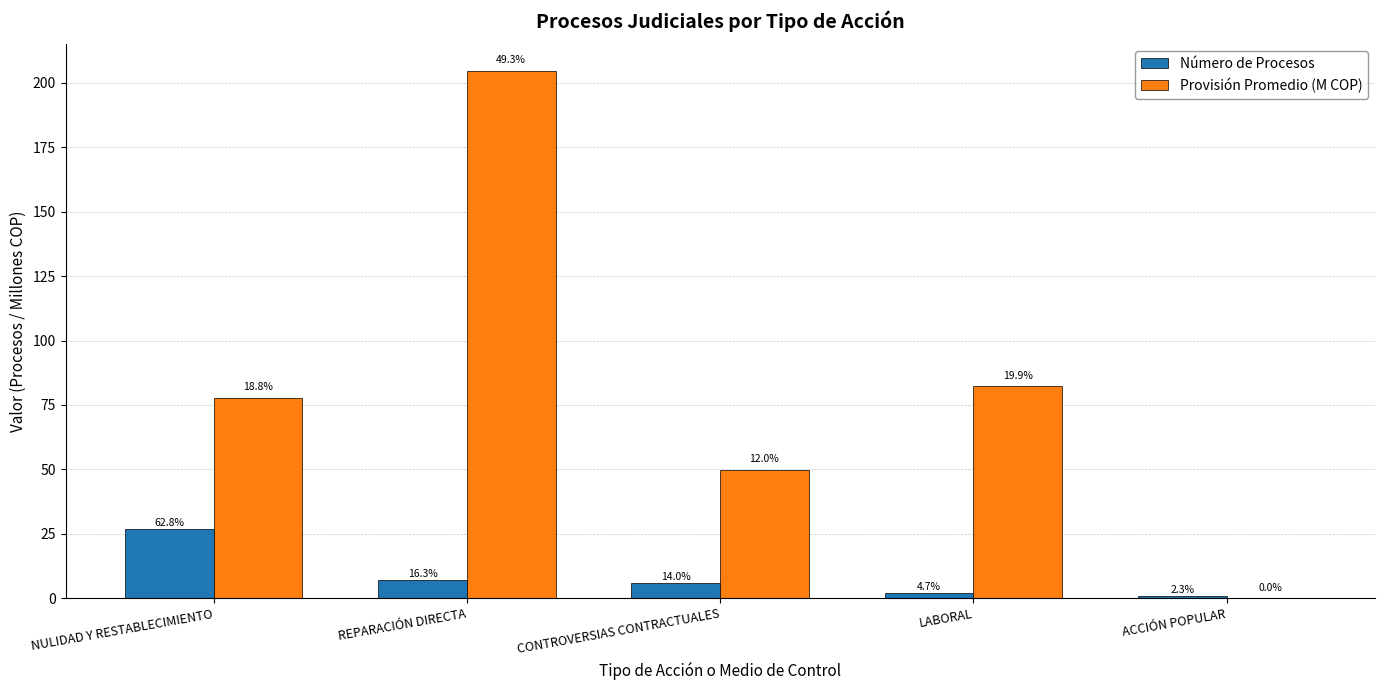

What are all the series names shown in the legend?

Número de Procesos, Provisión Promedio (M COP)